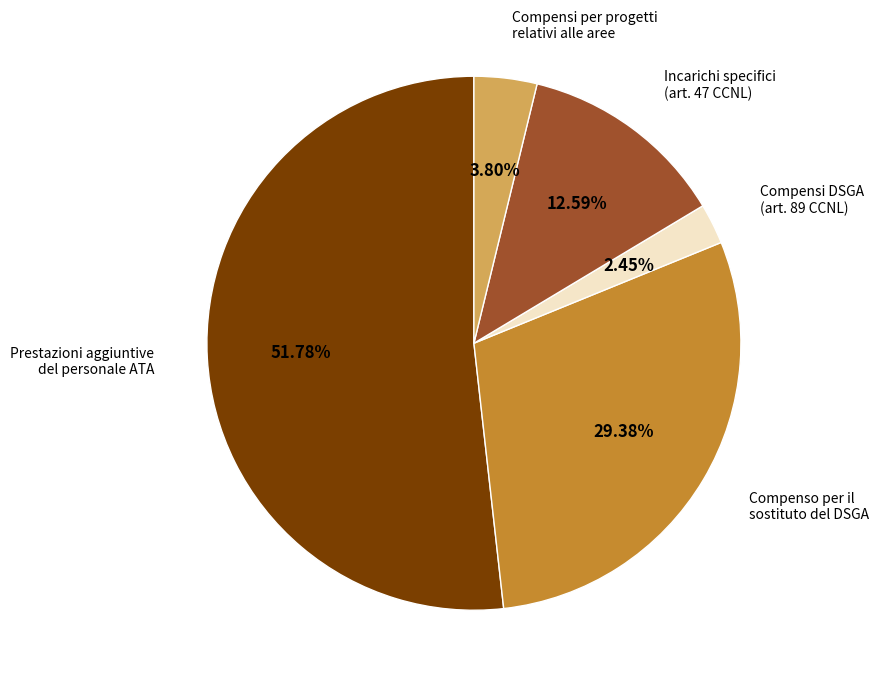

How many slices are in this pie chart?

5